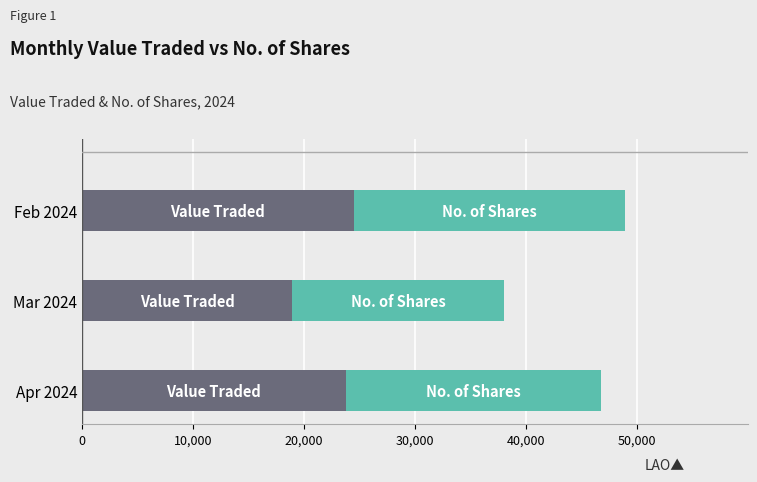

What is the total value across all series at Mar 2024?

38011